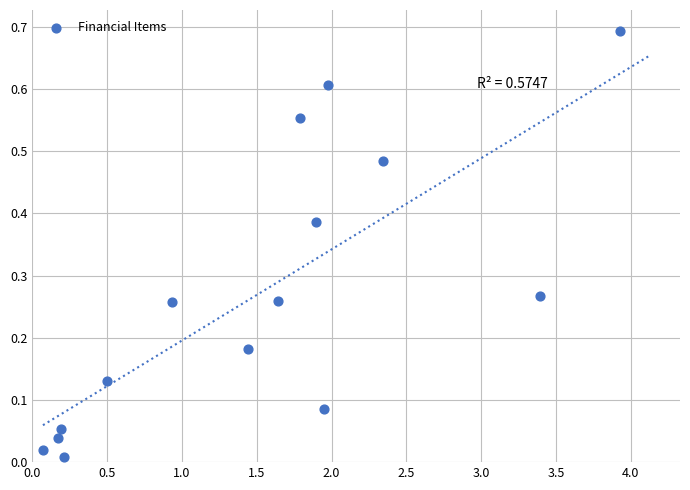

Count the number of points in this scatter plot.

15